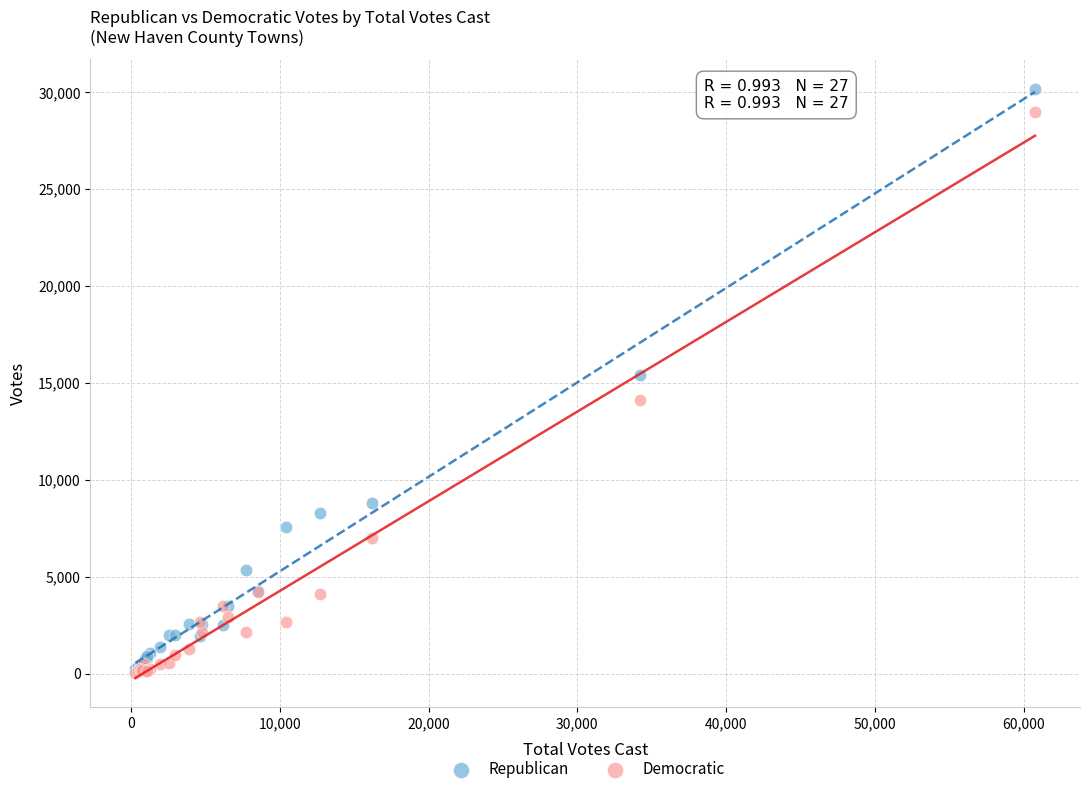

In the Democratic series, what Y value is closest to 14525?

14131